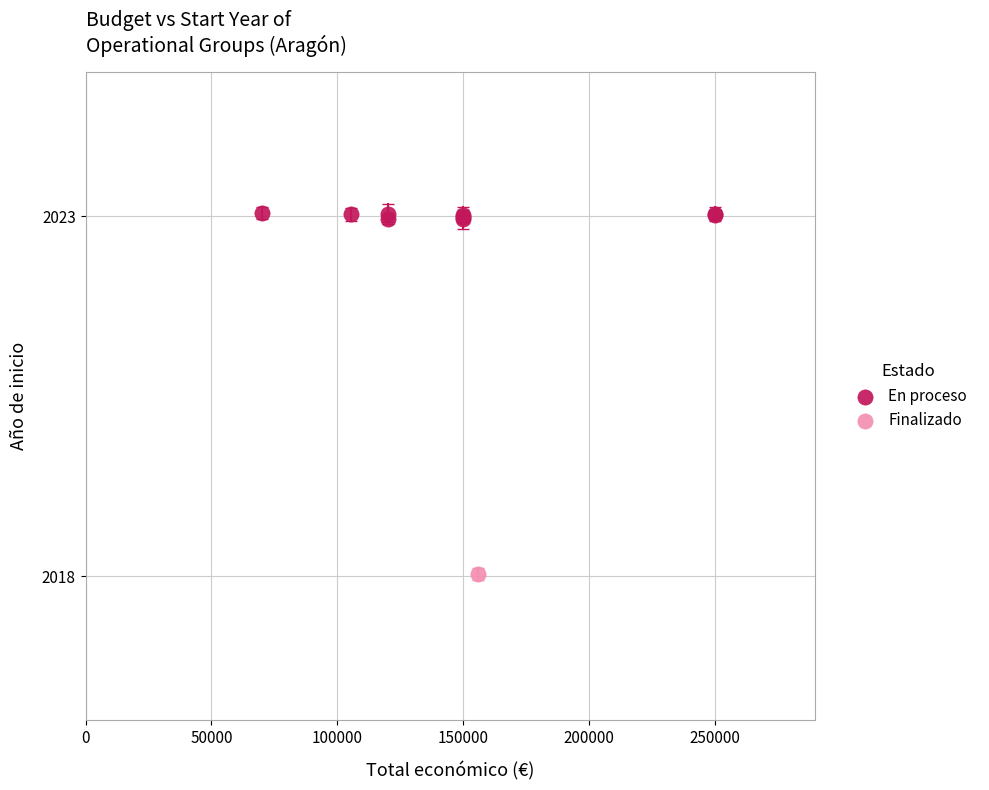

What are all the series names shown in the legend?

En proceso, Finalizado